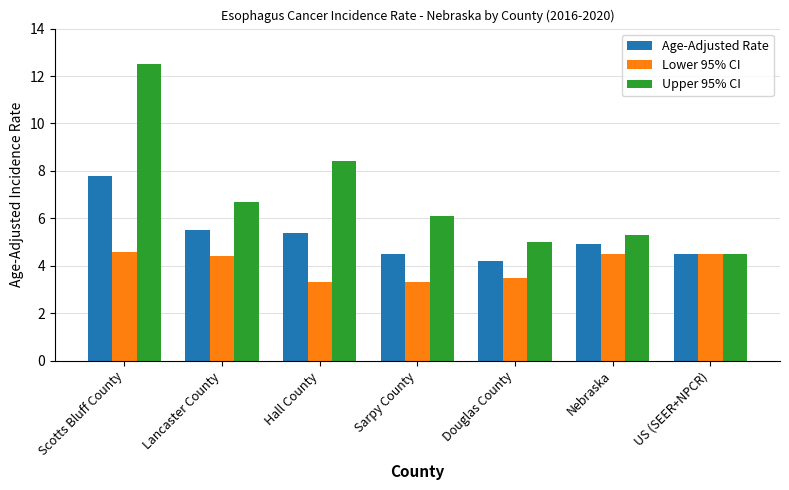

What is the difference between the second highest and minimum values in the Age-Adjusted Rate series?

1.3